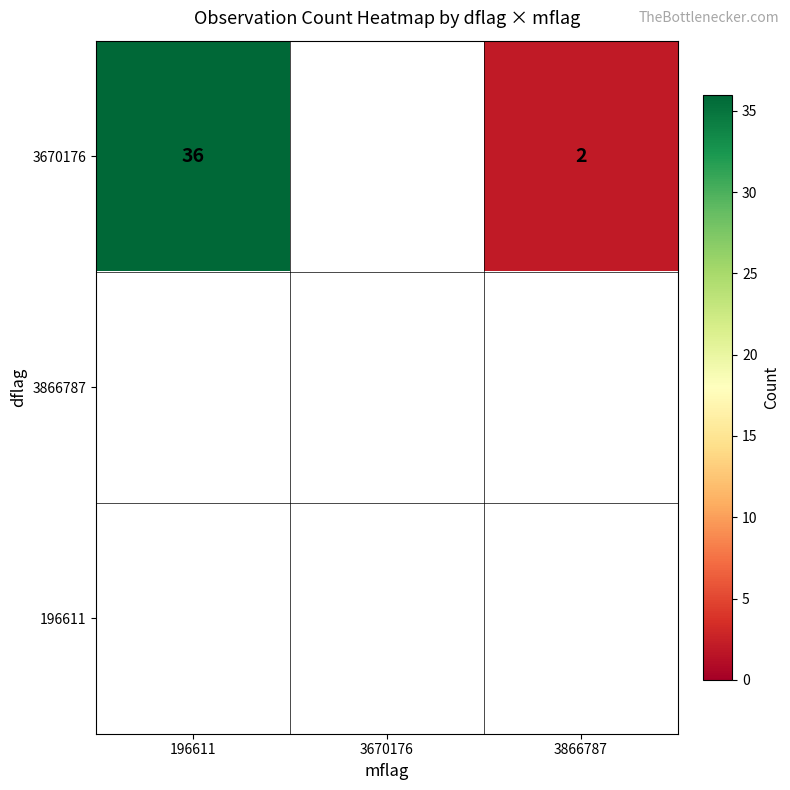

True or false: 3670176 has a value of 17 at 196611.

False